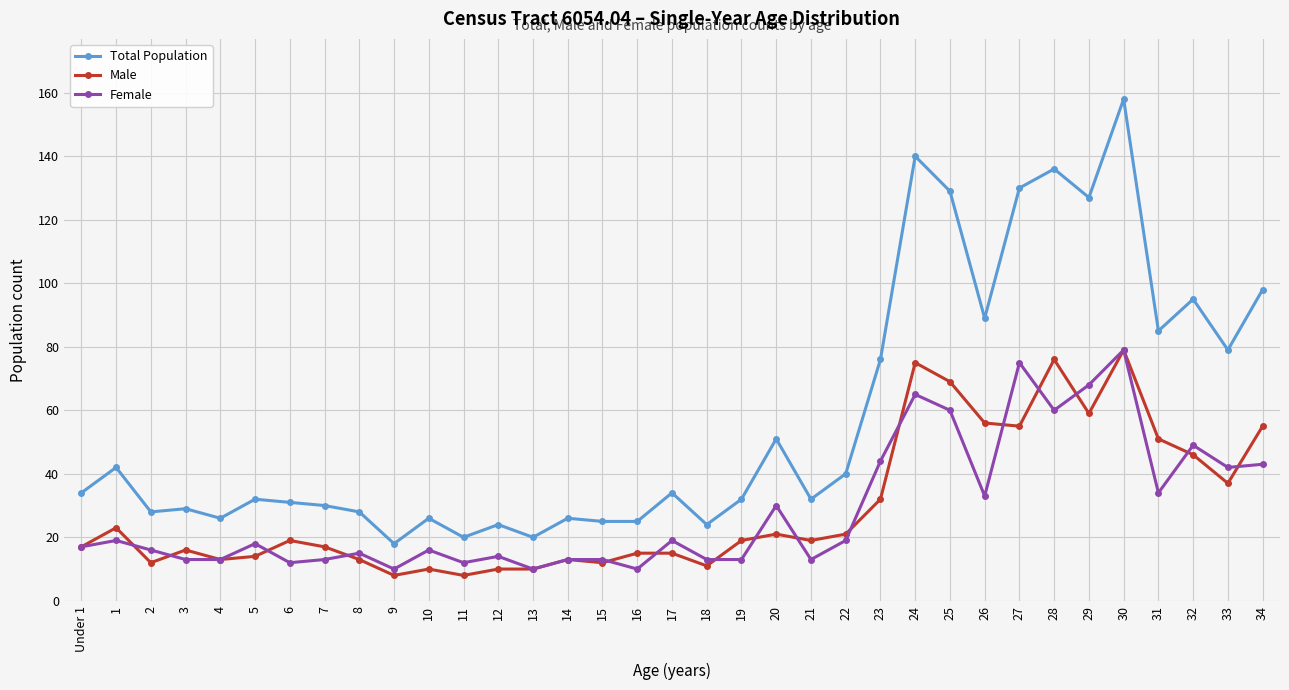

Reading left to right, extract all data points from this chart.

Total Population: Under 1=34	1=42	2=28	3=29	4=26	5=32	6=31	7=30	8=28	9=18	10=26	11=20	12=24	13=20	14=26	15=25	16=25	17=34	18=24	19=32	20=51	21=32	22=40	23=76	24=140	25=129	26=89	27=130	28=136	29=127	30=158	31=85	32=95	33=79	34=98
Male: Under 1=17	1=23	2=12	3=16	4=13	5=14	6=19	7=17	8=13	9=8	10=10	11=8	12=10	13=10	14=13	15=12	16=15	17=15	18=11	19=19	20=21	21=19	22=21	23=32	24=75	25=69	26=56	27=55	28=76	29=59	30=79	31=51	32=46	33=37	34=55
Female: Under 1=17	1=19	2=16	3=13	4=13	5=18	6=12	7=13	8=15	9=10	10=16	11=12	12=14	13=10	14=13	15=13	16=10	17=19	18=13	19=13	20=30	21=13	22=19	23=44	24=65	25=60	26=33	27=75	28=60	29=68	30=79	31=34	32=49	33=42	34=43